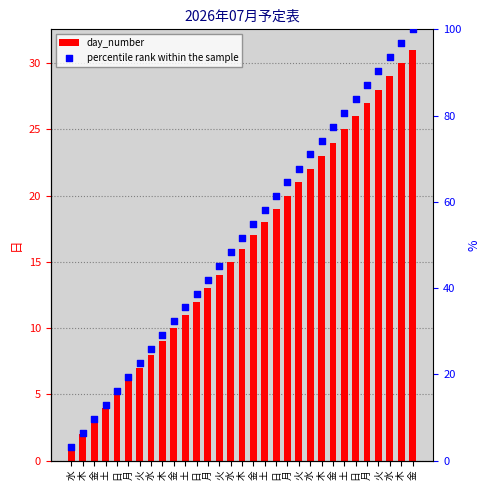

At how many categories does at least one series exceed 66?

11